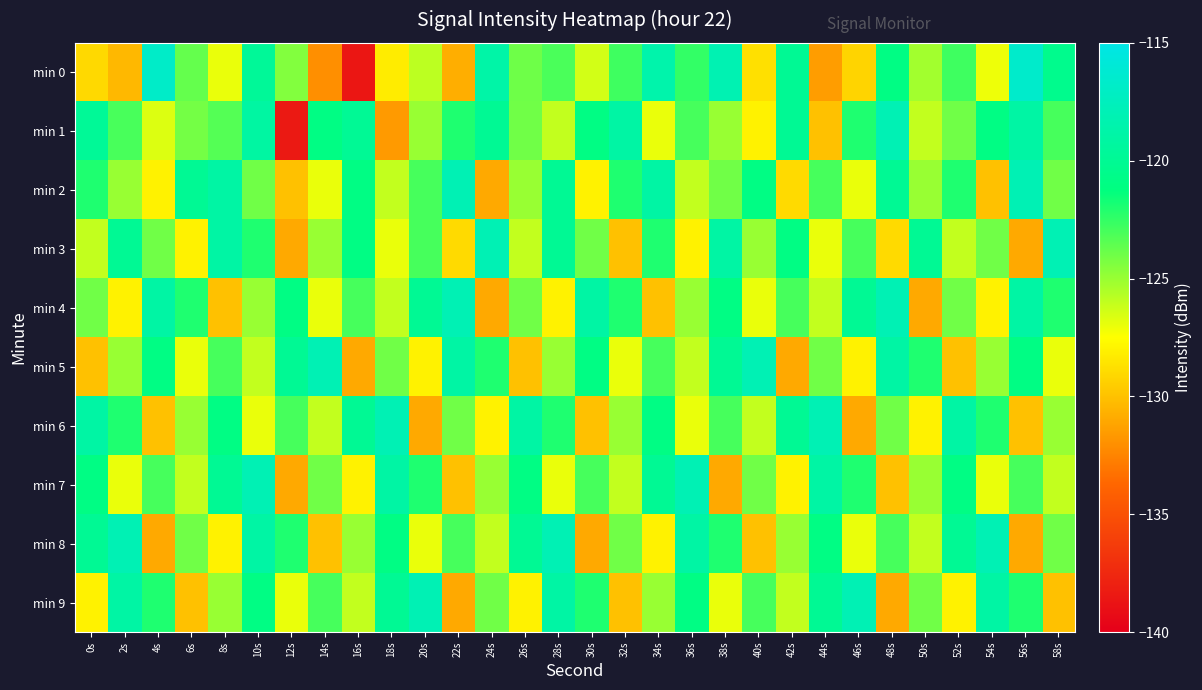

Reading right to left, transcribe all the data shown in this chart.

min 0: 58s=-120.4	56s=-116.6	54s=-127.1	52s=-122.8	50s=-125.2	48s=-121.0	46s=-129.2	44s=-131.5	42s=-120.0	40s=-128.8	38s=-118.2	36s=-122.5	34s=-118.6	32s=-122.8	30s=-126.4	28s=-123.1	26s=-124.0	24s=-118.9	22s=-130.8	20s=-125.9	18s=-128.3	16s=-138.6	14s=-132.1	12s=-124.5	10s=-119.8	8s=-127.0	6s=-123.7	4s=-116.8	2s=-130.4	0s=-129.0
min 1: 58s=-123.0	56s=-119.0	54s=-121.0	52s=-124.0	50s=-126.0	48s=-118.0	46s=-122.0	44s=-130.0	42s=-120.0	40s=-128.0	38s=-125.0	36s=-123.0	34s=-127.0	32s=-119.0	30s=-121.0	28s=-126.0	26s=-124.0	24s=-120.0	22s=-122.0	20s=-125.0	18s=-131.6	16s=-119.9	14s=-121.0	12s=-138.4	10s=-119.1	8s=-123.3	6s=-124.1	4s=-126.7	2s=-123.0	0s=-119.8
min 2: 58s=-124.0	56s=-118.0	54s=-130.0	52s=-122.0	50s=-125.0	48s=-120.0	46s=-127.0	44s=-123.0	42s=-129.0	40s=-121.0	38s=-124.0	36s=-126.0	34s=-119.0	32s=-122.0	30s=-128.0	28s=-120.0	26s=-125.0	24s=-131.0	22s=-118.0	20s=-123.0	18s=-126.0	16s=-121.0	14s=-127.0	12s=-130.0	10s=-124.0	8s=-119.0	6s=-120.0	4s=-128.0	2s=-125.0	0s=-122.0
min 3: 58s=-118.0	56s=-131.0	54s=-124.0	52s=-126.0	50s=-120.0	48s=-129.0	46s=-123.0	44s=-127.0	42s=-121.0	40s=-125.0	38s=-119.0	36s=-128.0	34s=-122.0	32s=-130.0	30s=-124.0	28s=-120.0	26s=-126.0	24s=-118.0	22s=-129.0	20s=-123.0	18s=-127.0	16s=-121.0	14s=-125.0	12s=-131.0	10s=-122.0	8s=-119.0	6s=-128.0	4s=-124.0	2s=-120.0	0s=-126.0
min 4: 58s=-122.0	56s=-119.0	54s=-128.0	52s=-124.0	50s=-131.0	48s=-118.0	46s=-120.0	44s=-126.0	42s=-123.0	40s=-127.0	38s=-121.0	36s=-125.0	34s=-130.0	32s=-122.0	30s=-119.0	28s=-128.0	26s=-124.0	24s=-131.0	22s=-118.0	20s=-120.0	18s=-126.0	16s=-123.0	14s=-127.0	12s=-121.0	10s=-125.0	8s=-130.0	6s=-122.0	4s=-119.0	2s=-128.0	0s=-124.0
min 5: 58s=-127.0	56s=-121.0	54s=-125.0	52s=-130.0	50s=-122.0	48s=-119.0	46s=-128.0	44s=-124.0	42s=-131.0	40s=-118.0	38s=-120.0	36s=-126.0	34s=-123.0	32s=-127.0	30s=-121.0	28s=-125.0	26s=-130.0	24s=-122.0	22s=-119.0	20s=-128.0	18s=-124.0	16s=-131.0	14s=-118.0	12s=-120.0	10s=-126.0	8s=-123.0	6s=-127.0	4s=-121.0	2s=-125.0	0s=-130.0
min 6: 58s=-125.0	56s=-130.0	54s=-122.0	52s=-119.0	50s=-128.0	48s=-124.0	46s=-131.0	44s=-118.0	42s=-120.0	40s=-126.0	38s=-123.0	36s=-127.0	34s=-121.0	32s=-125.0	30s=-130.0	28s=-122.0	26s=-119.0	24s=-128.0	22s=-124.0	20s=-131.0	18s=-118.0	16s=-120.0	14s=-126.0	12s=-123.0	10s=-127.0	8s=-121.0	6s=-125.0	4s=-130.0	2s=-122.0	0s=-119.0
min 7: 58s=-126.0	56s=-123.0	54s=-127.0	52s=-121.0	50s=-125.0	48s=-130.0	46s=-122.0	44s=-119.0	42s=-128.0	40s=-124.0	38s=-131.0	36s=-118.0	34s=-120.0	32s=-126.0	30s=-123.0	28s=-127.0	26s=-121.0	24s=-125.0	22s=-130.0	20s=-122.0	18s=-119.0	16s=-128.0	14s=-124.0	12s=-131.0	10s=-118.0	8s=-120.0	6s=-126.0	4s=-123.0	2s=-127.0	0s=-121.0
min 8: 58s=-124.0	56s=-131.0	54s=-118.0	52s=-120.0	50s=-126.0	48s=-123.0	46s=-127.0	44s=-121.0	42s=-125.0	40s=-130.0	38s=-122.0	36s=-119.0	34s=-128.0	32s=-124.0	30s=-131.0	28s=-118.0	26s=-120.0	24s=-126.0	22s=-123.0	20s=-127.0	18s=-121.0	16s=-125.0	14s=-130.0	12s=-122.0	10s=-119.0	8s=-128.0	6s=-124.0	4s=-131.0	2s=-118.0	0s=-120.0
min 9: 58s=-130.0	56s=-122.0	54s=-119.0	52s=-128.0	50s=-124.0	48s=-131.0	46s=-118.0	44s=-120.0	42s=-126.0	40s=-123.0	38s=-127.0	36s=-121.0	34s=-125.0	32s=-130.0	30s=-122.0	28s=-119.0	26s=-128.0	24s=-124.0	22s=-131.0	20s=-118.0	18s=-120.0	16s=-126.0	14s=-123.0	12s=-127.0	10s=-121.0	8s=-125.0	6s=-130.0	4s=-122.0	2s=-119.0	0s=-128.0